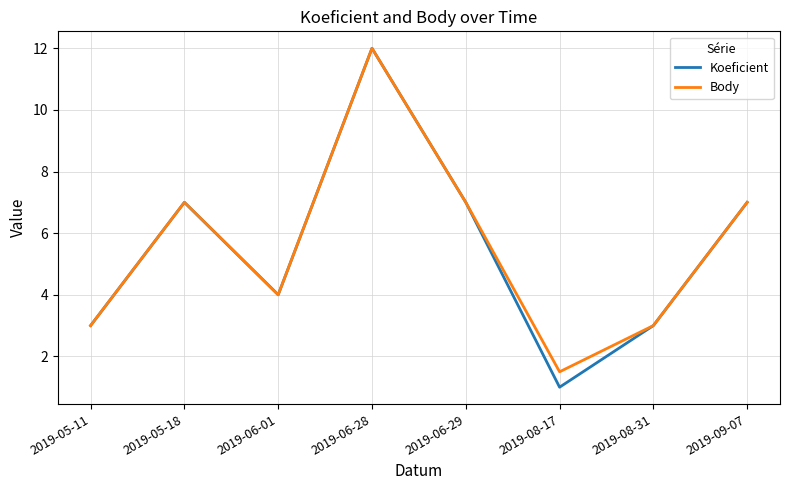

Which series has the widest spread of values?

Koeficient